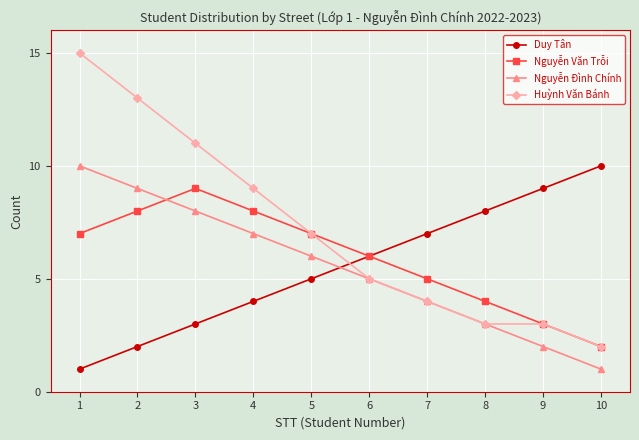

How many intersections are there between Nguyễn Đình Chính and Duy Tân?

1